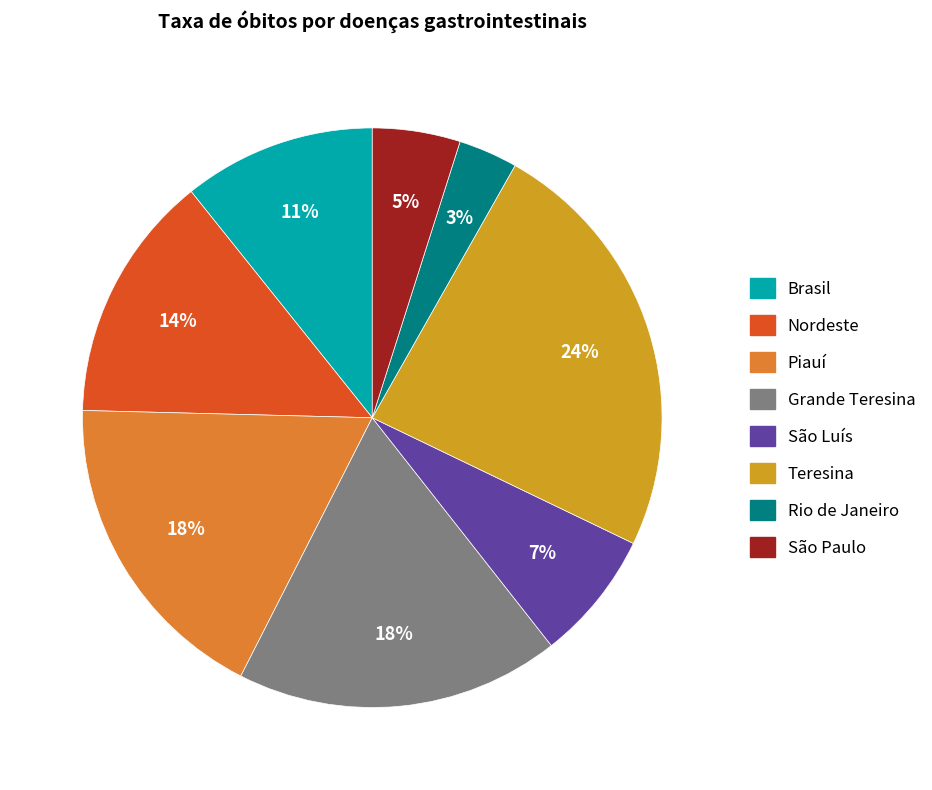

Count the number of slices in the pie.

8